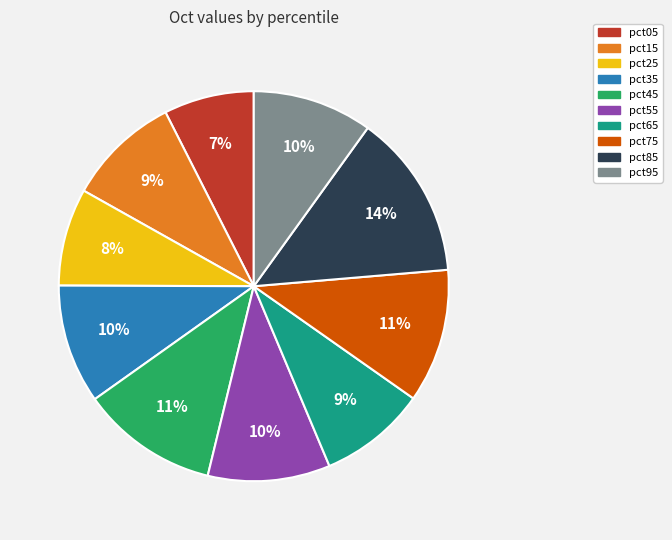

What is the largest slice in the pie chart?

pct85